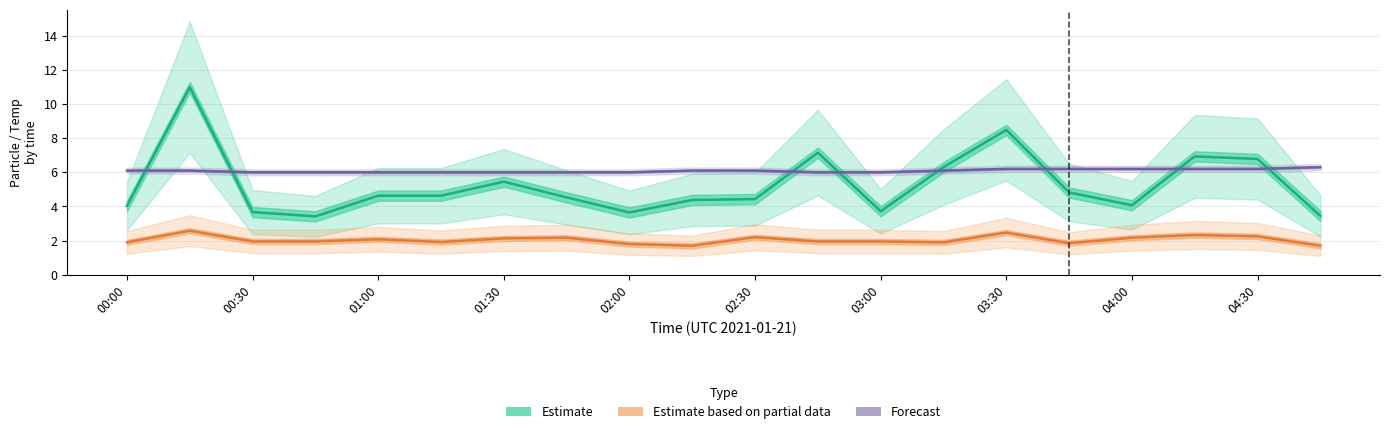

Reading right to left, list all the values displayed in this chart.

Estimate: 3.5	6.8	6.9	4.1	4.8	8.5	6.3	3.7	7.2	4.4	4.4	3.6	4.5	5.5	4.6	4.6	3.4	3.7	11.0	4.0
Estimate based on partial data: 1.7	2.2	2.3	2.2	1.9	2.5	1.9	1.9	1.9	2.2	1.7	1.8	2.2	2.1	1.9	2.1	1.9	1.9	2.6	1.9
Forecast: 6.3	6.2	6.2	6.2	6.2	6.2	6.1	6.0	6.0	6.1	6.1	6.0	6.0	6.0	6.0	6.0	6.0	6.0	6.1	6.1